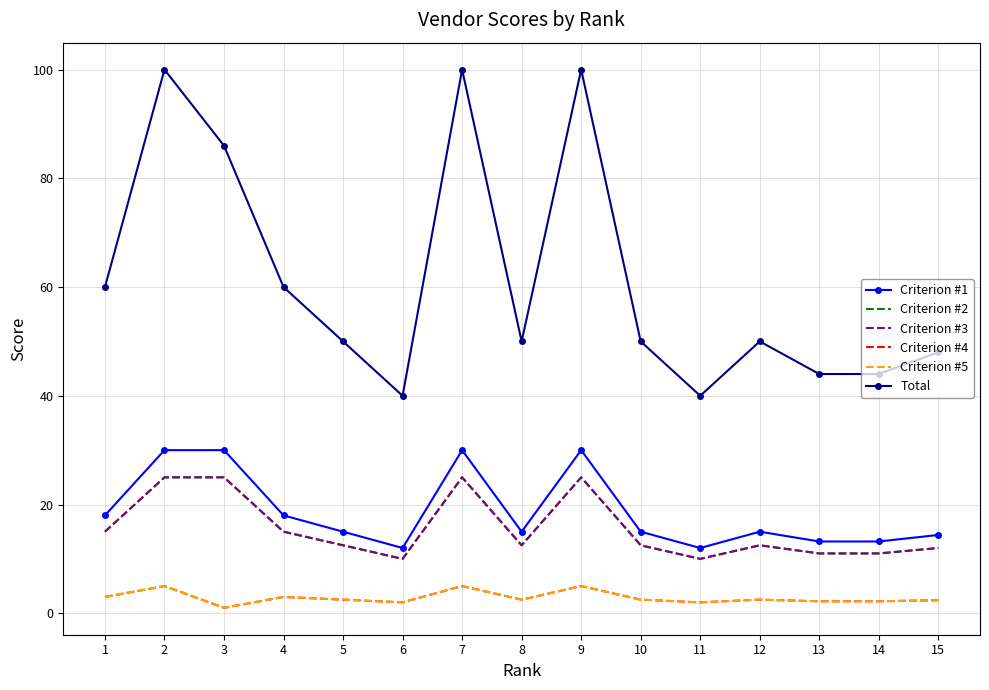

Reading left to right, what are all the values shown in this chart?

Criterion #1: 1=18.0	2=30.0	3=30.0	4=18.0	5=15.0	6=12.0	7=30.0	8=15.0	9=30.0	10=15.0	11=12.0	12=15.0	13=13.2	14=13.2	15=14.4
Criterion #2: 1=15.0	2=25.0	3=25.0	4=15.0	5=12.5	6=10.0	7=25.0	8=12.5	9=25.0	10=12.5	11=10.0	12=12.5	13=11.0	14=11.0	15=12.0
Criterion #3: 1=15.0	2=25.0	3=25.0	4=15.0	5=12.5	6=10.0	7=25.0	8=12.5	9=25.0	10=12.5	11=10.0	12=12.5	13=11.0	14=11.0	15=12.0
Criterion #4: 1=3.0	2=5.0	3=1.0	4=3.0	5=2.5	6=2.0	7=5.0	8=2.5	9=5.0	10=2.5	11=2.0	12=2.5	13=2.2	14=2.2	15=2.4
Criterion #5: 1=3.0	2=5.0	3=1.0	4=3.0	5=2.5	6=2.0	7=5.0	8=2.5	9=5.0	10=2.5	11=2.0	12=2.5	13=2.2	14=2.2	15=2.4
Total: 1=60.0	2=100.0	3=86.0	4=60.0	5=50.0	6=40.0	7=100.0	8=50.0	9=100.0	10=50.0	11=40.0	12=50.0	13=44.0	14=44.0	15=48.0